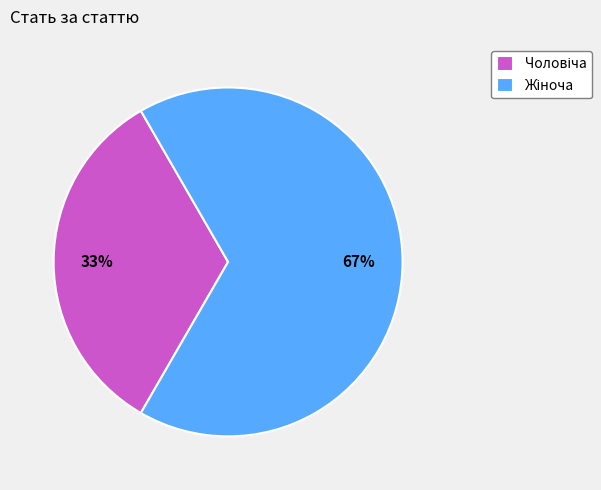

To the nearest percent, what is the average slice percentage?

50%